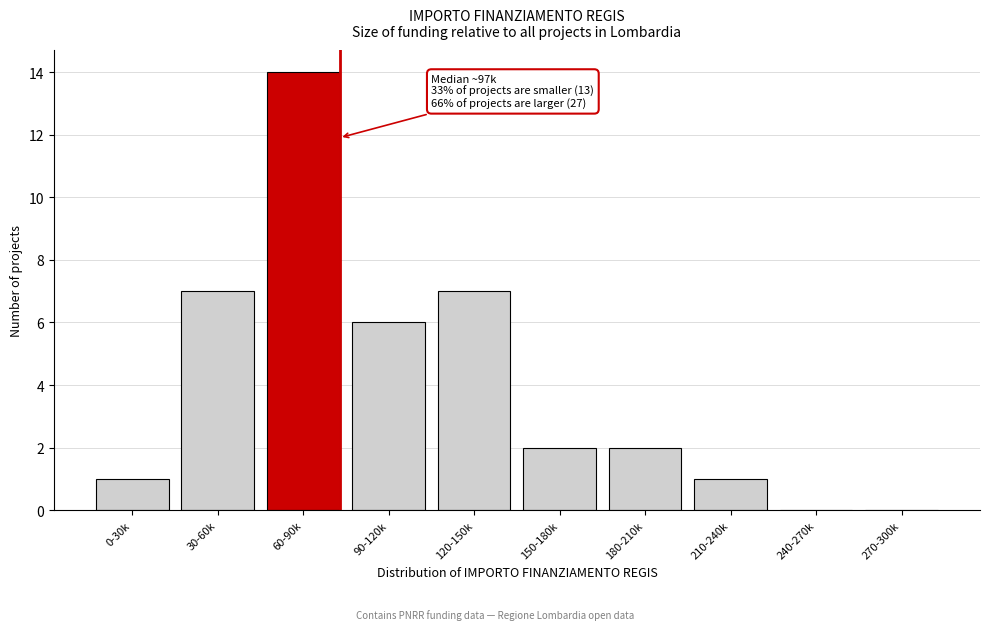

Reading left to right, list all the values displayed in this chart.

0-30k=1	30-60k=7	60-90k=14	90-120k=6	120-150k=7	150-180k=2	180-210k=2	210-240k=1	240-270k=0	270-300k=0